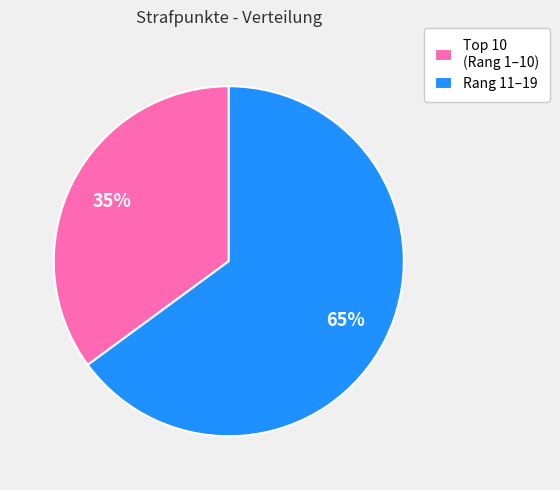

To the nearest percent, what portion does Rang 11–19 represent?

65%